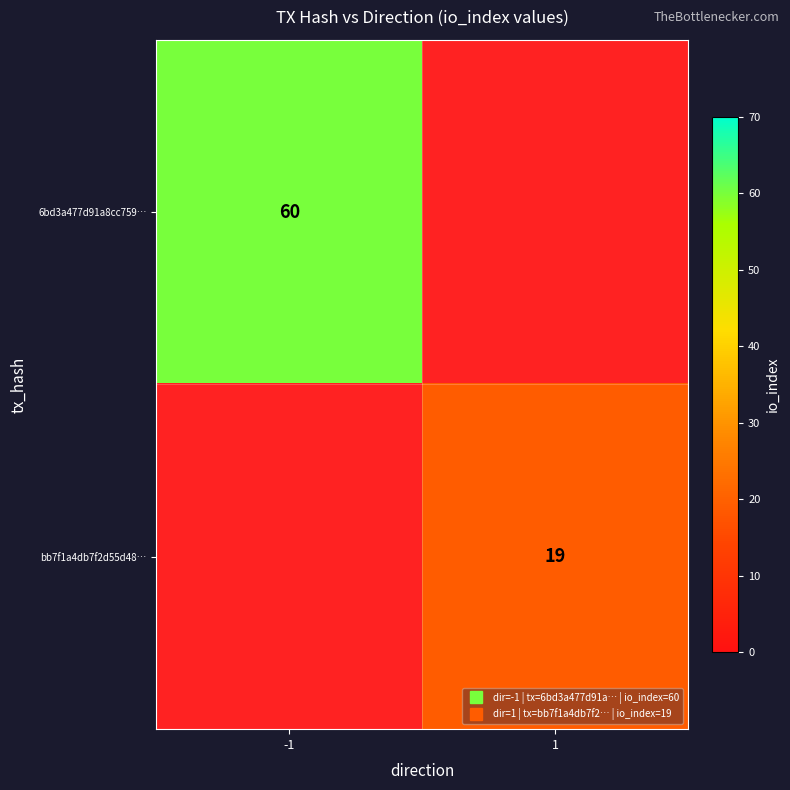

How many distinct data groups are displayed?

2